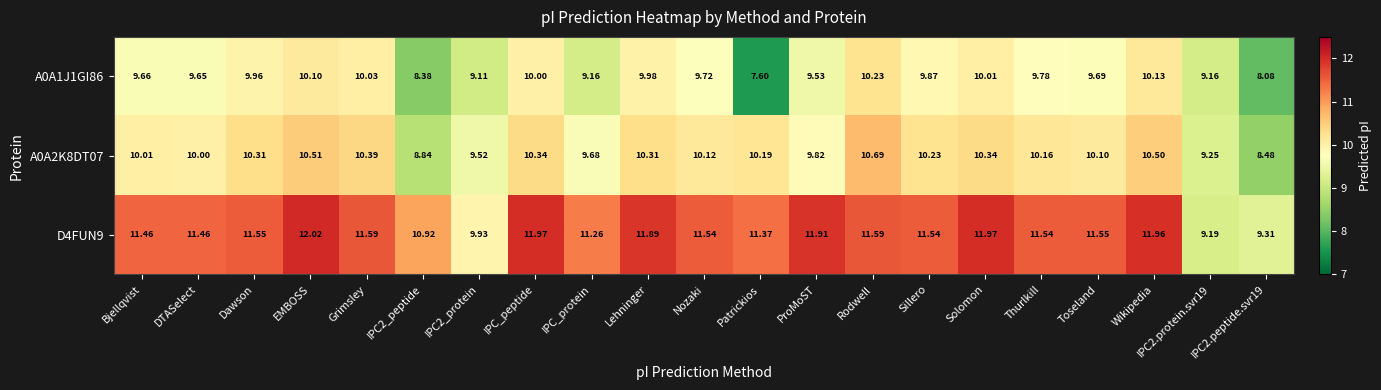

How many categories are shown in the chart?

21